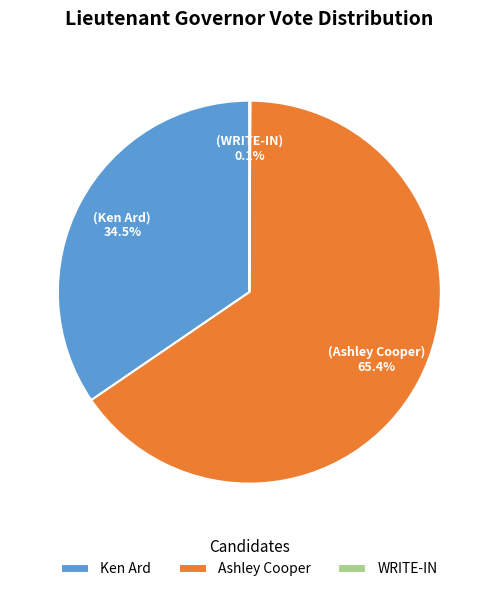

What portion of the pie excludes Ashley Cooper?

34.6%